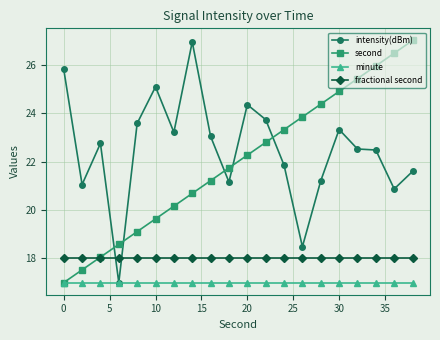

True or false: second and intensity(dBm) intersect in this chart.

True